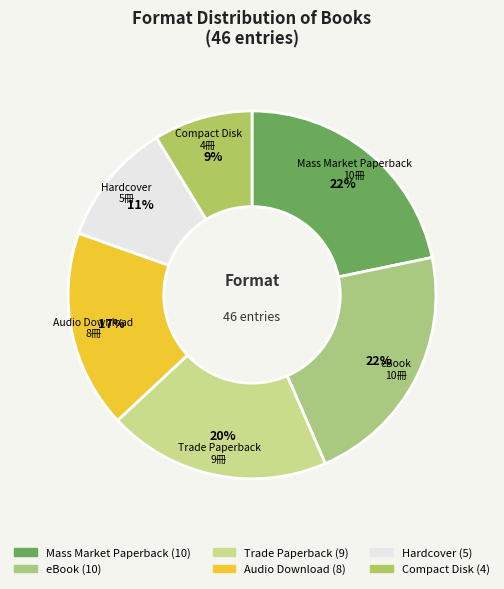

How many slices are in this pie chart?

6